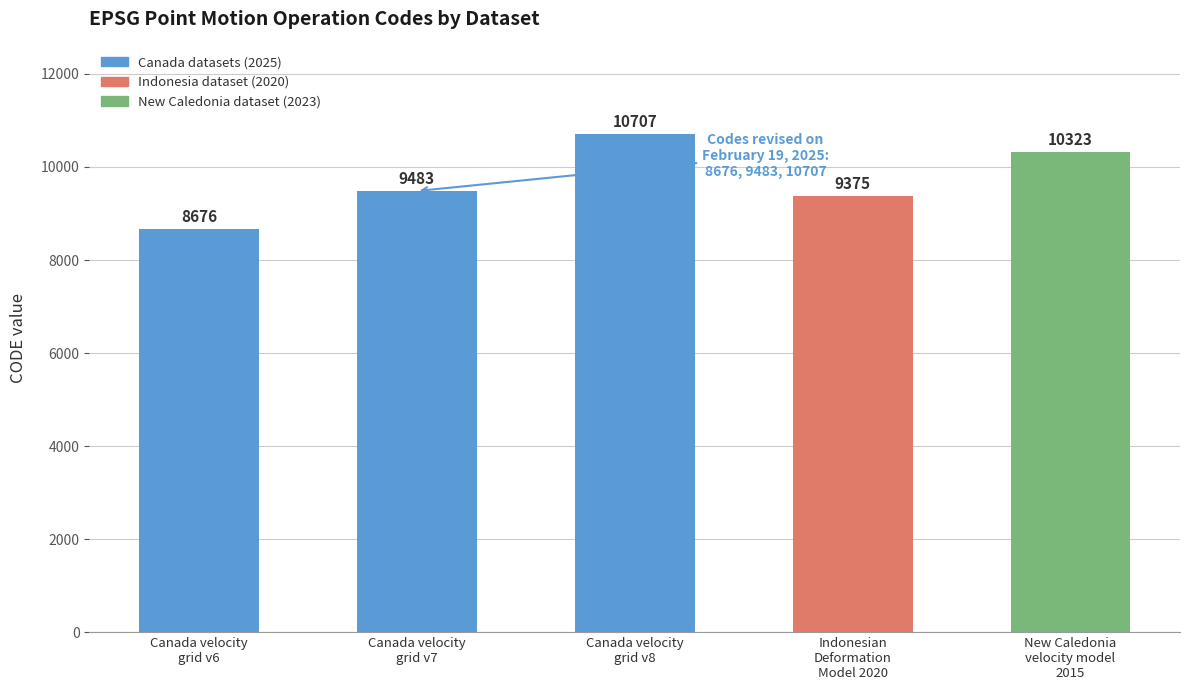

Are the bars grouped side by side (vs. stacked)?

No